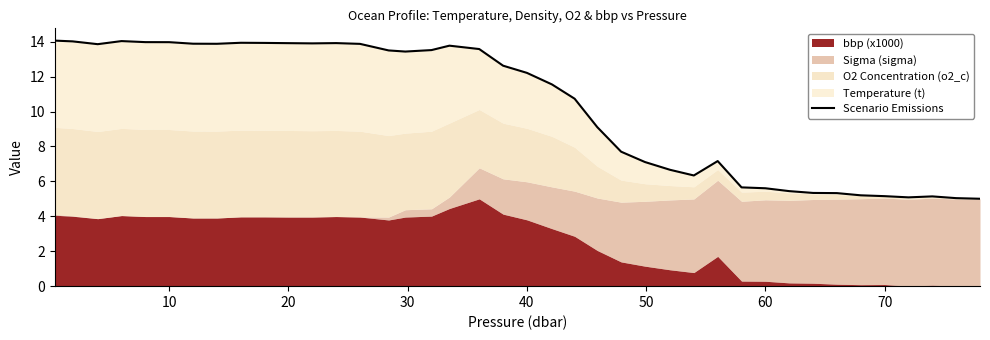

What is the label of the 35th point from the right?

10